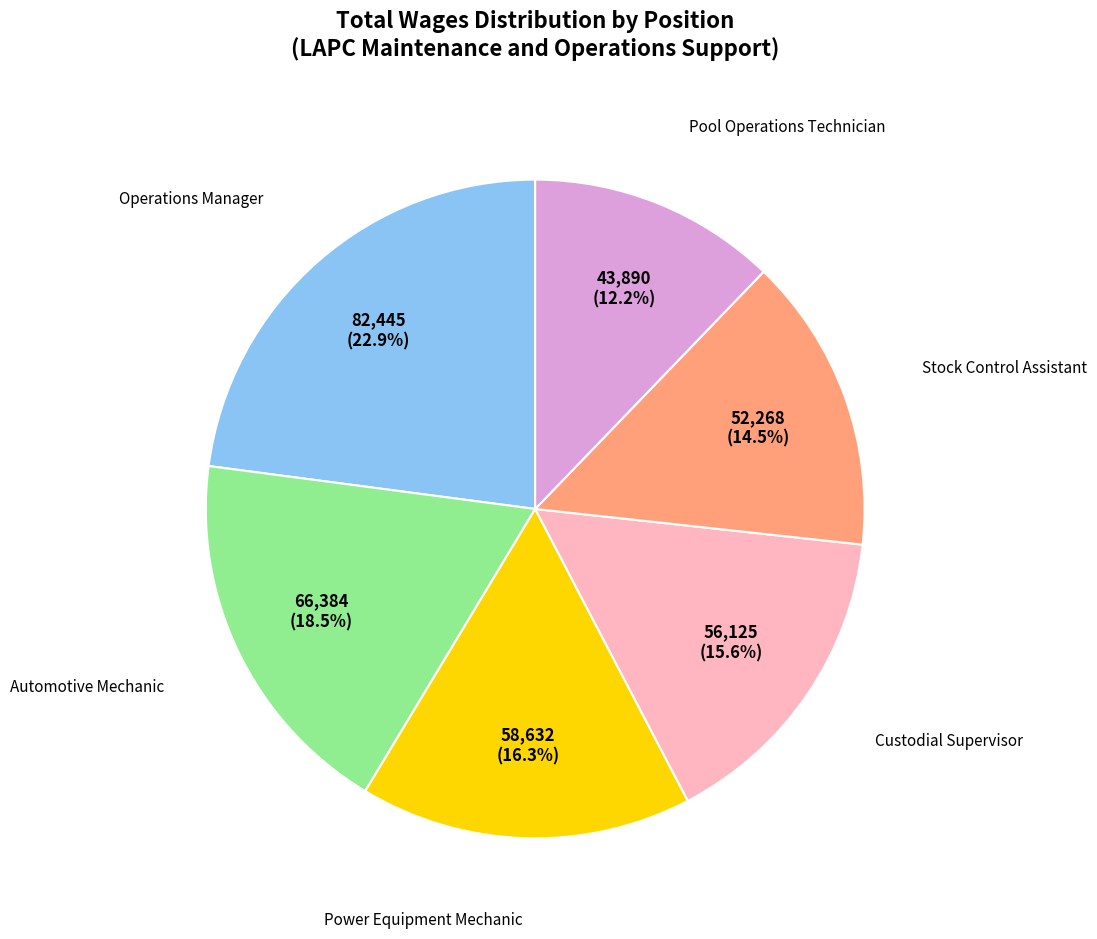

Does any single category account for the majority?

No